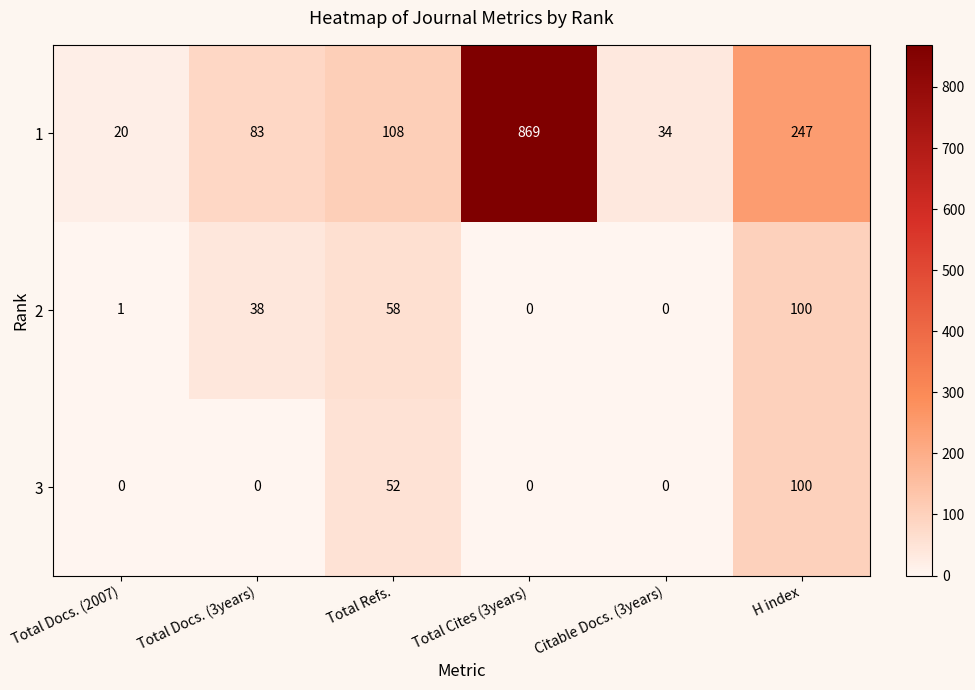

What is the difference between the maximum and minimum values in the 3 series?

100